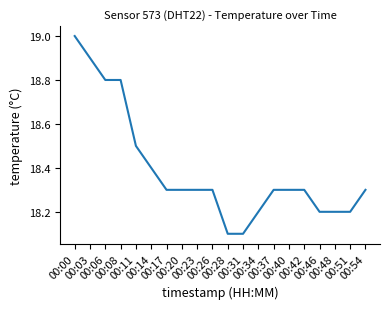

Does the chart have visible grid lines?

No